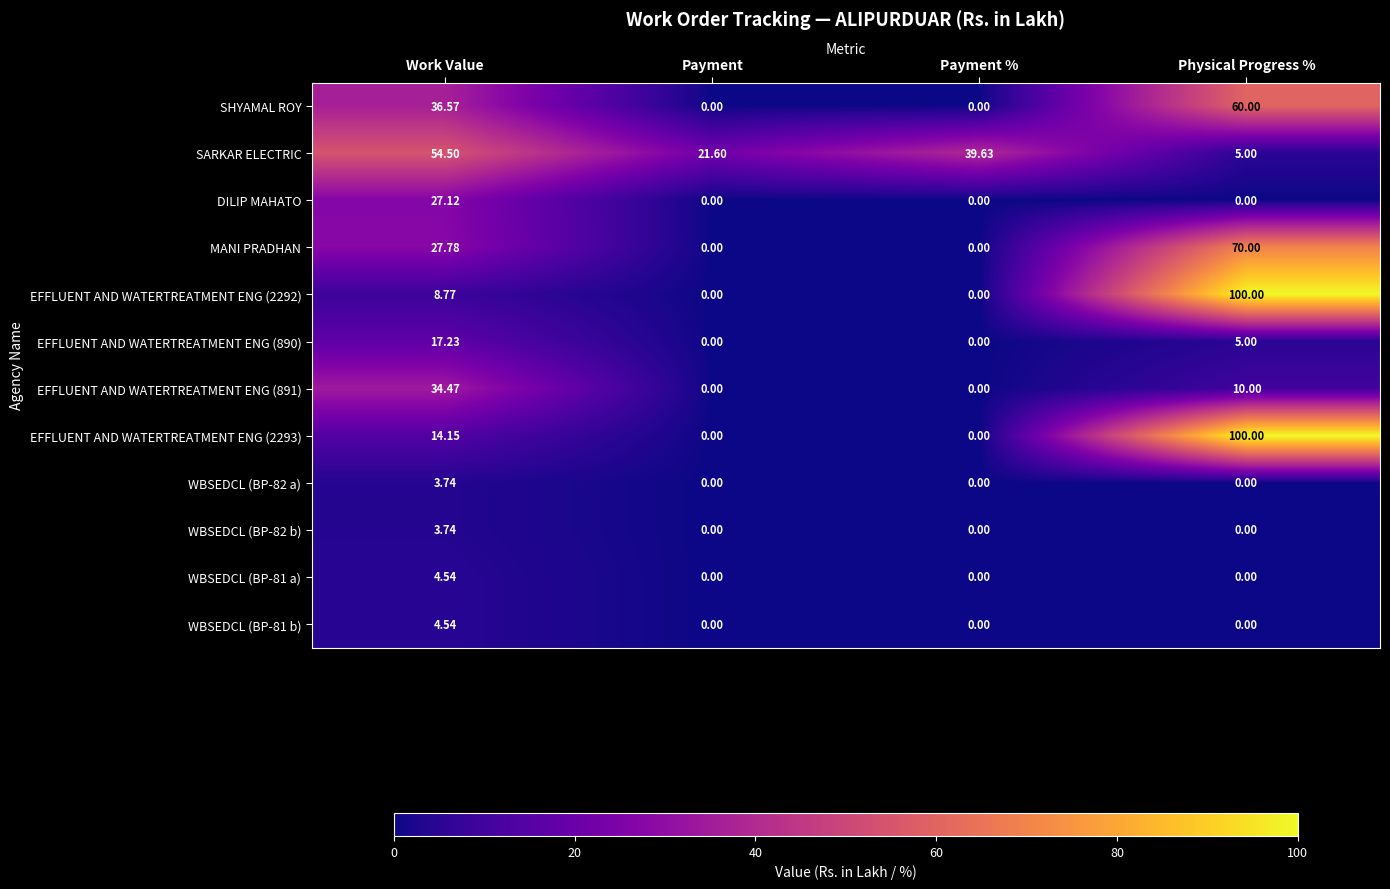

Where does the EFFLUENT AND WATERTREATMENT ENG (2292) series first go above 8?

Work Value